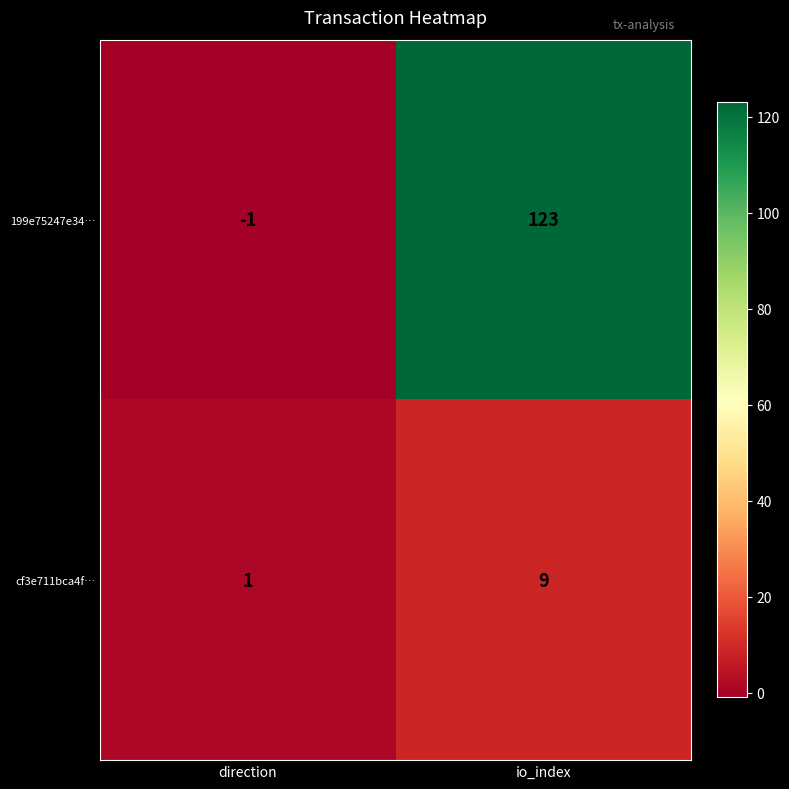

Rank the series at io_index from highest to lowest value.

199e75247e34…, cf3e711bca4f…